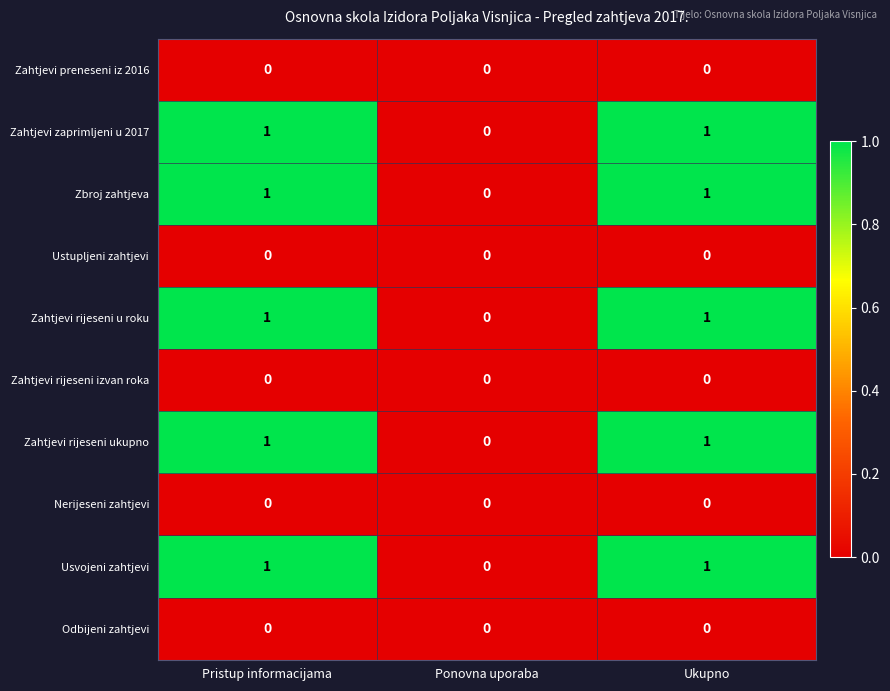

At which label is Zahtjevi rijeseni ukupno closest to 0?

Ponovna uporaba